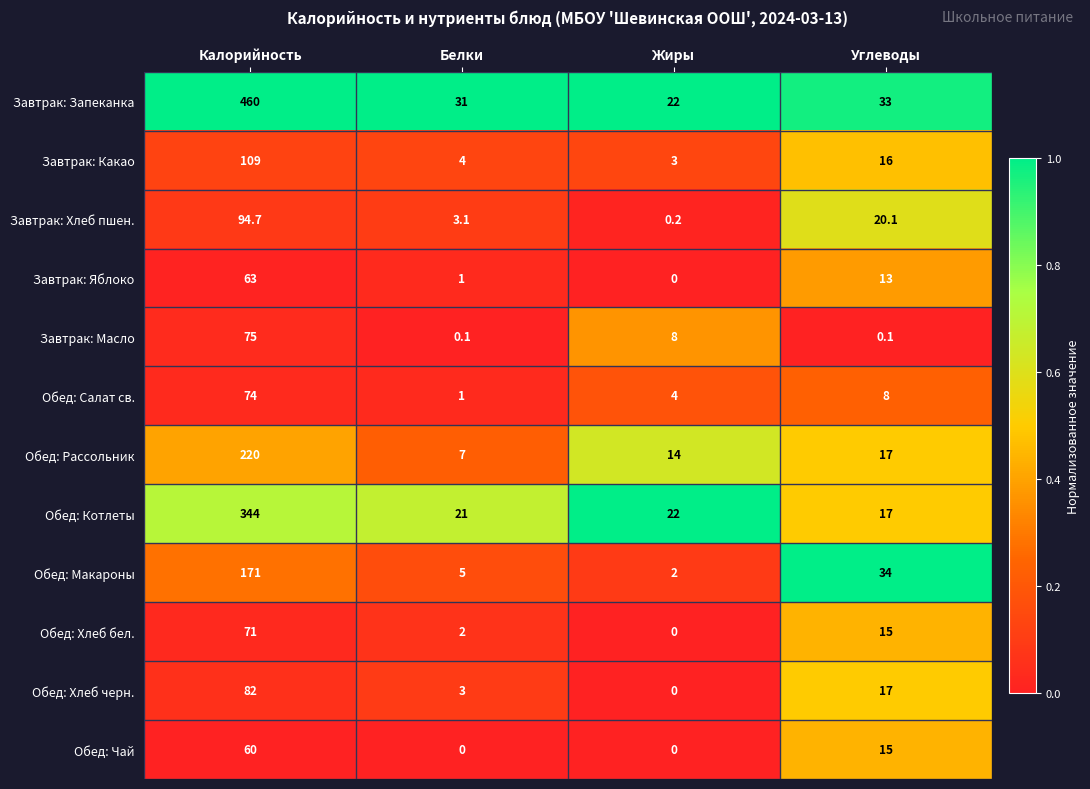

What is the maximum value shown in the chart?

460.0